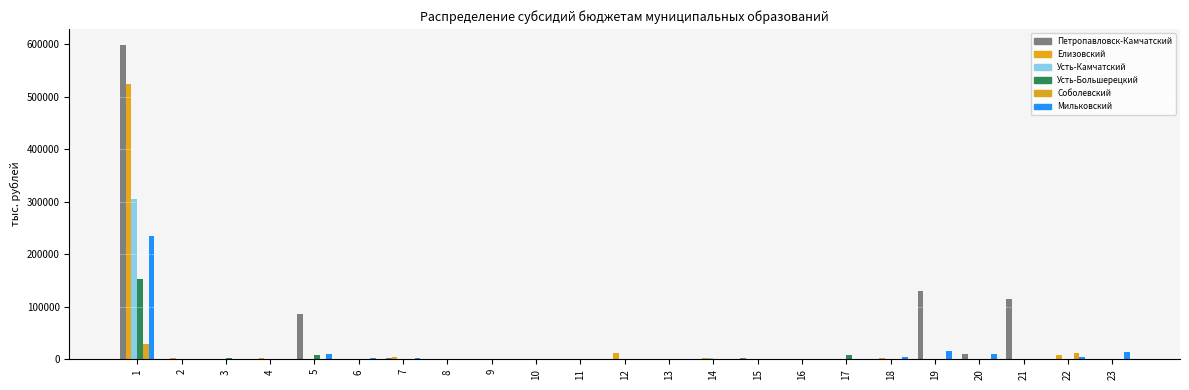

How many groups of bars are there?

23